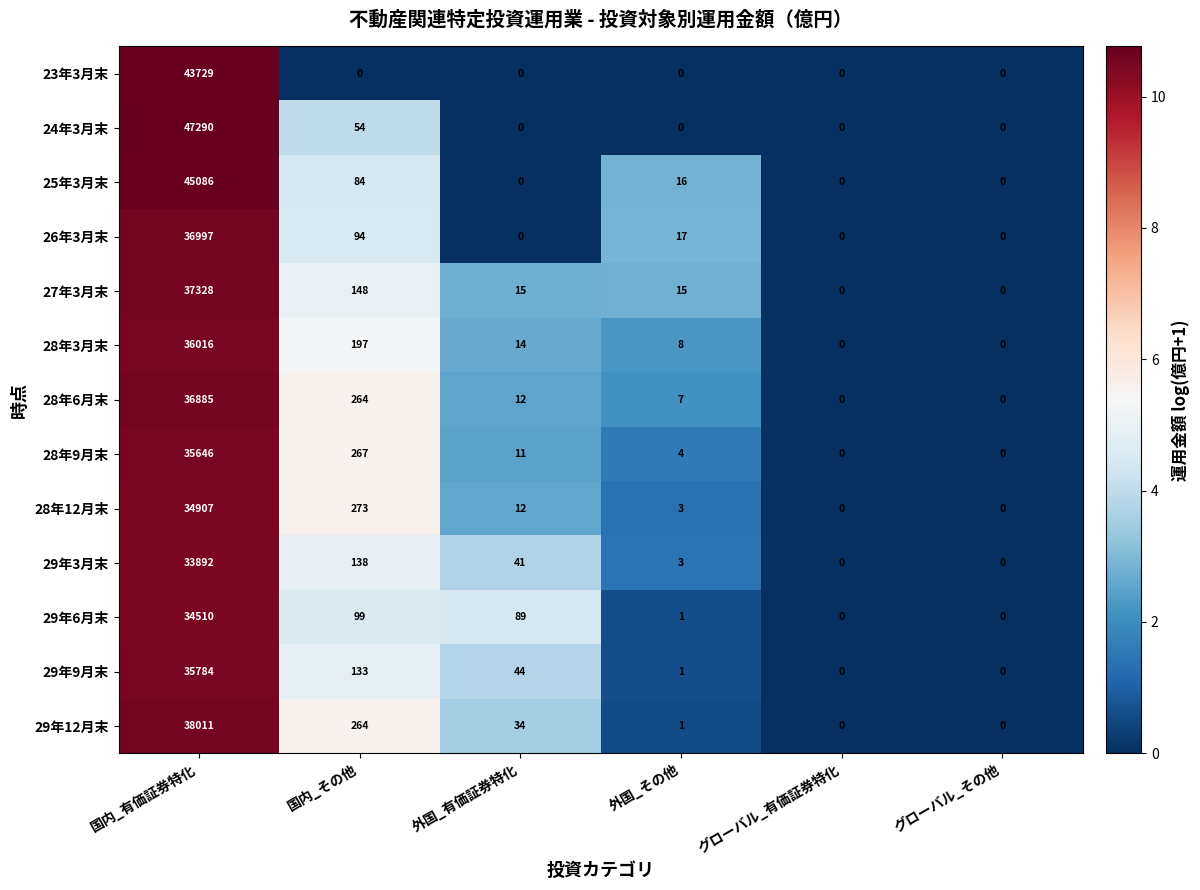

Which series has the largest total across all categories?

24年3月末